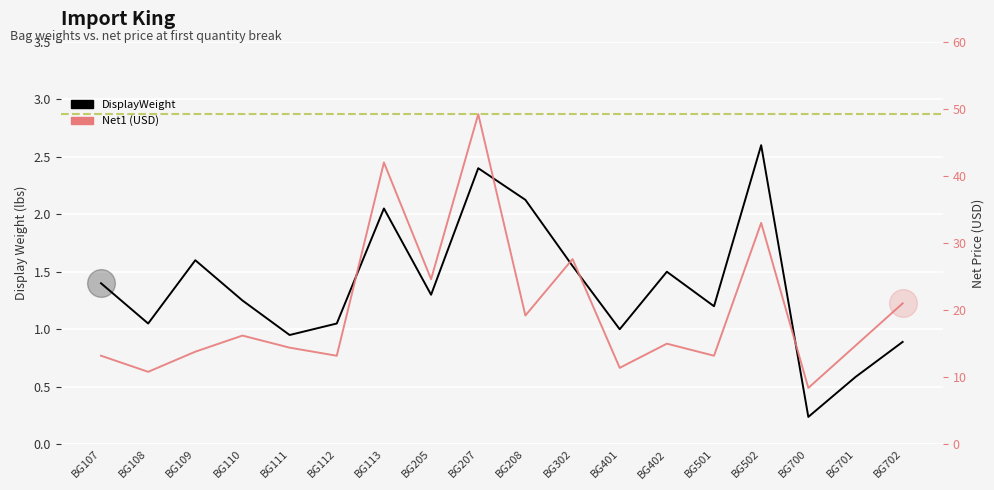

At how many categories does at least one series exceed 18?

7